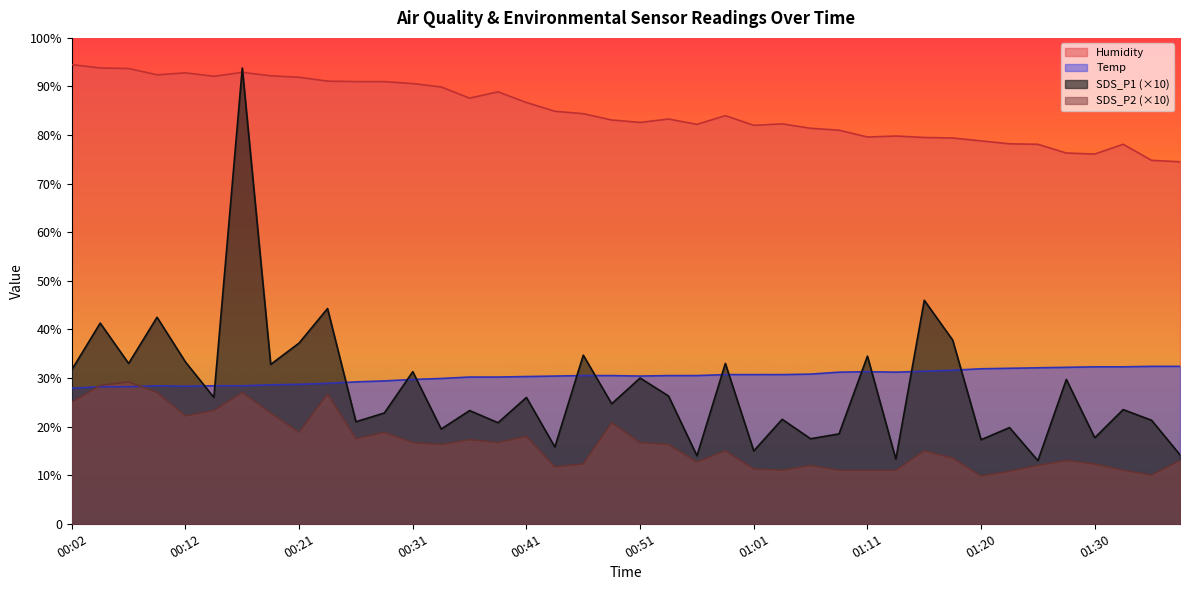

Is it true that SDS_P2 equals 7.2 at 01:23?

False